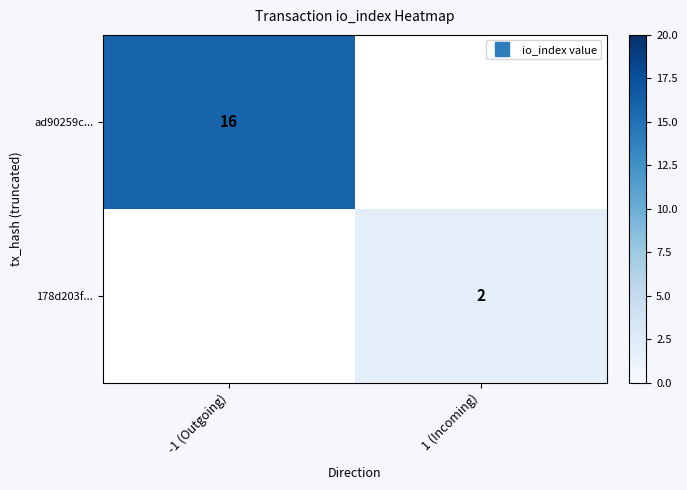

What is the lowest value of the ad90259c... series?

16.0